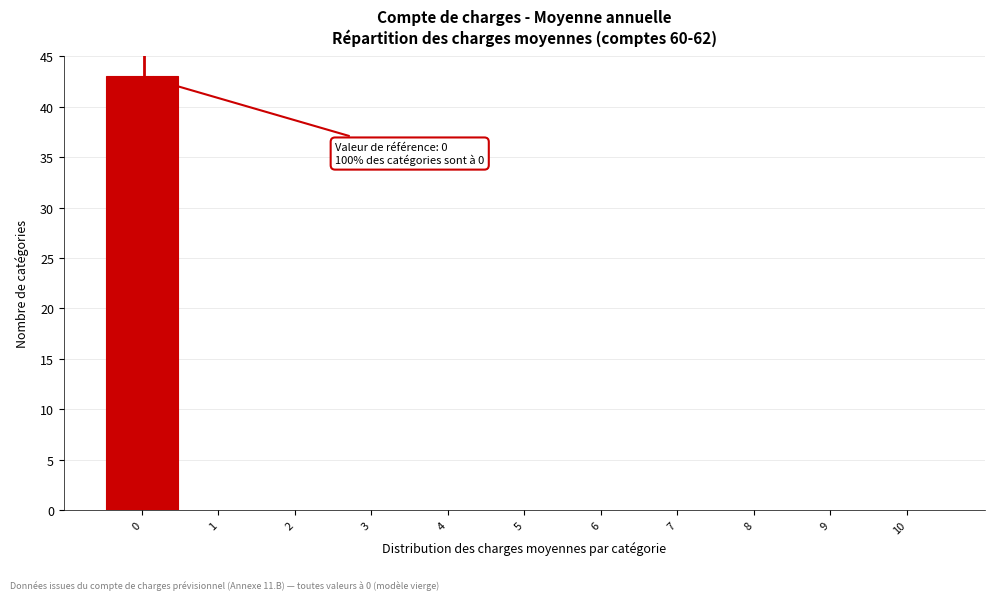

Reading left to right, transcribe all the data shown in this chart.

0=43	1=0	2=0	3=0	4=0	5=0	6=0	7=0	8=0	9=0	10=0